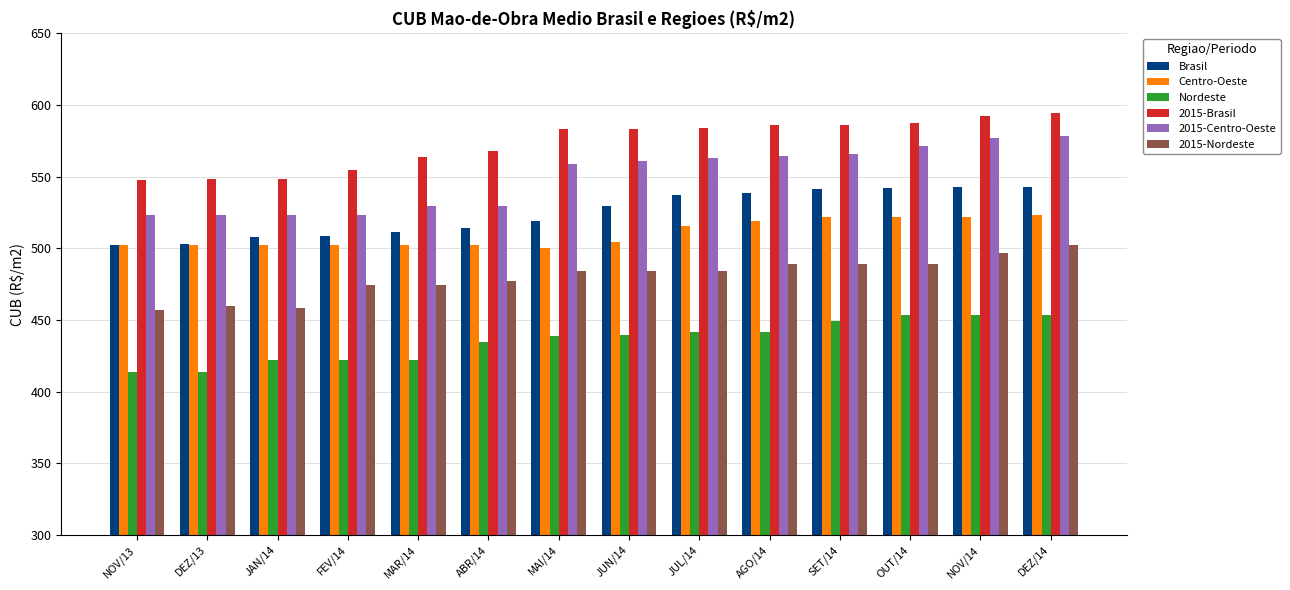

What is the difference between the highest and lowest values at OUT/14?

133.4